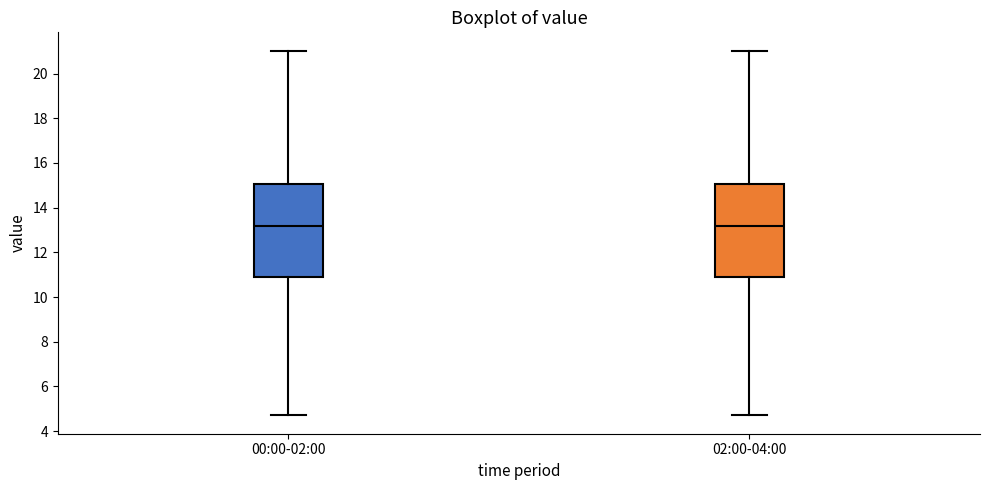

Reading left to right, transcribe this box plot: for each box, give where its median line is, the range the box spans, and where its two whiskers end, as read against the y-axis. The values are not printed on the chart, so give them approximately, as read against the axis.

00:00-02:00: median 13.2, box 10.8 to 15.0, whiskers 4.8 to 21.0
02:00-04:00: median 13.2, box 10.8 to 15.0, whiskers 4.8 to 21.0